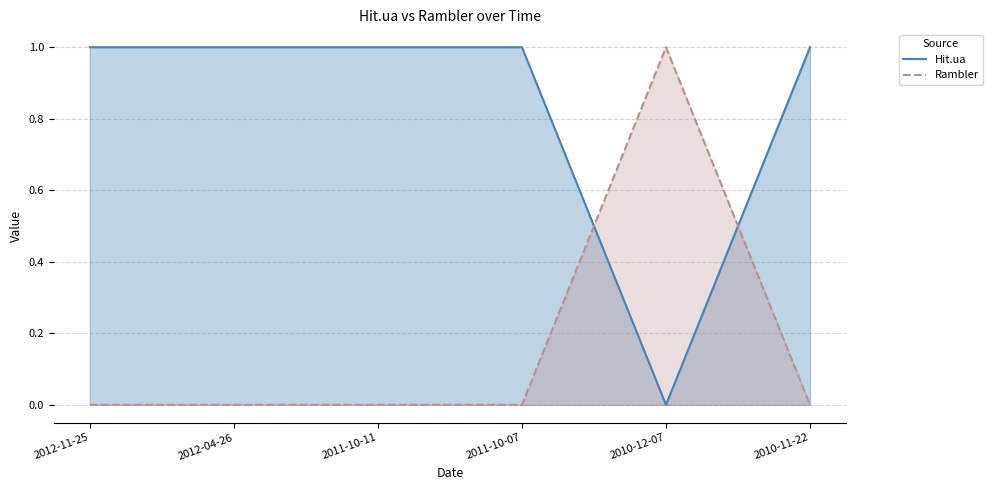

Which has a higher value, 2012-11-25 or 2010-11-22?

2012-11-25